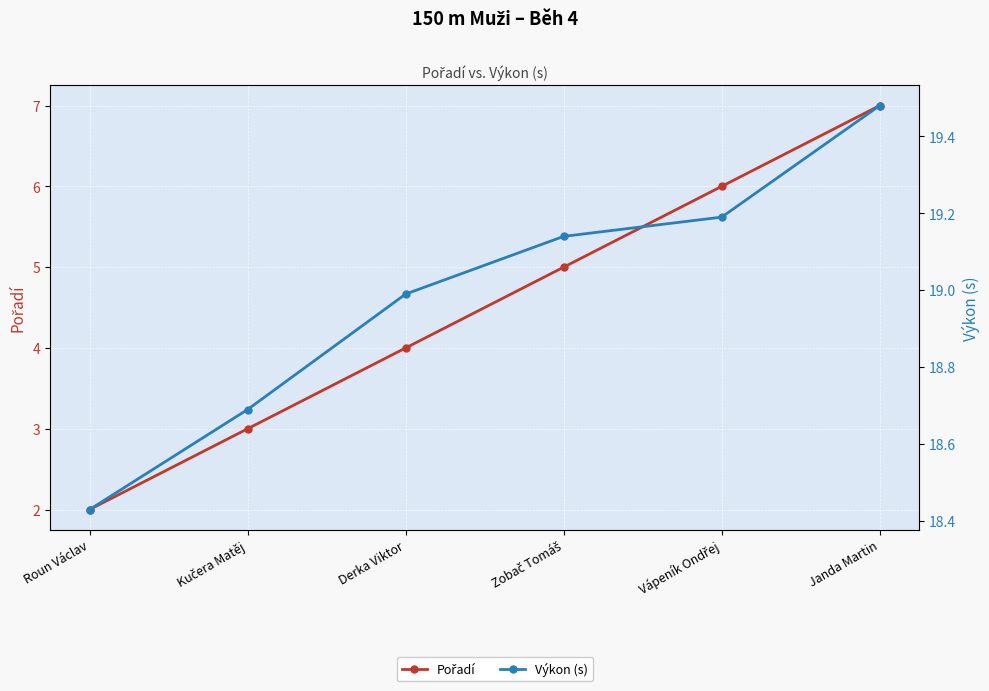

What is the sum of the Pořadí values at Roun Václav and Vápeník Ondřej?

8.0